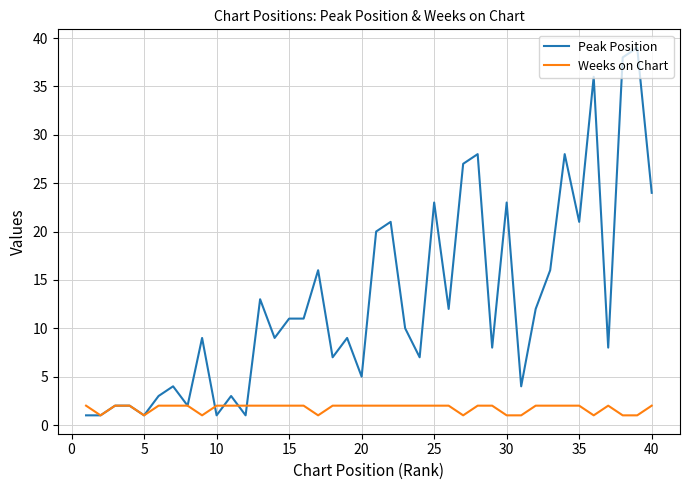

Does the chart have visible grid lines?

Yes